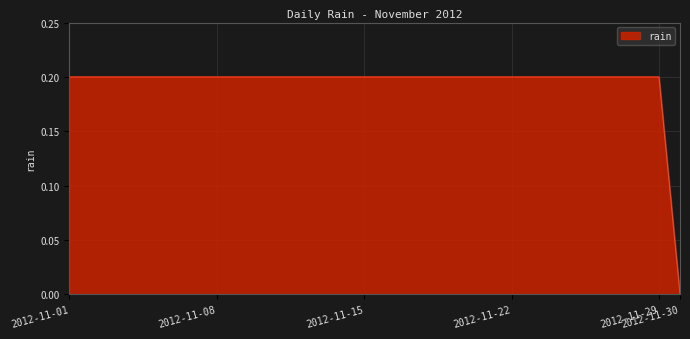

What is the maximum value shown in the chart?

0.2